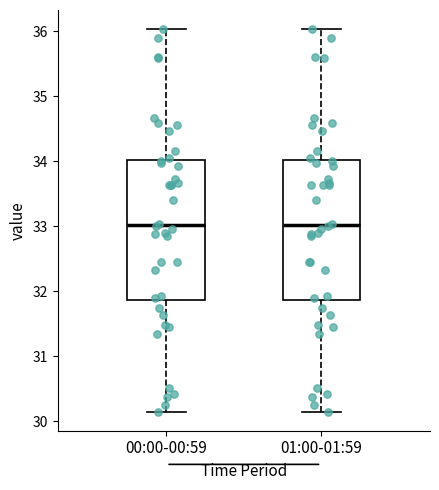

Reading left to right, transcribe this box plot: for each box, give where its median line is, the range the box spans, and where its two whiskers end, as read against the y-axis. The values are not printed on the chart, so give them approximately, as read against the axis.

00:00-00:59: median 33.0, box 31.9 to 34.0, whiskers 30.2 to 36.0
01:00-01:59: median 33.0, box 31.9 to 34.0, whiskers 30.2 to 36.0